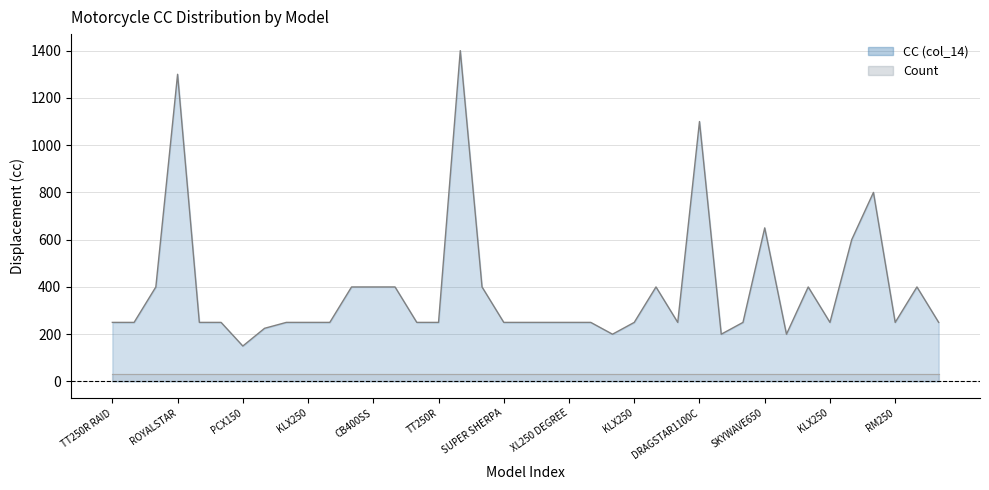

How many lines are shown in the chart?

1